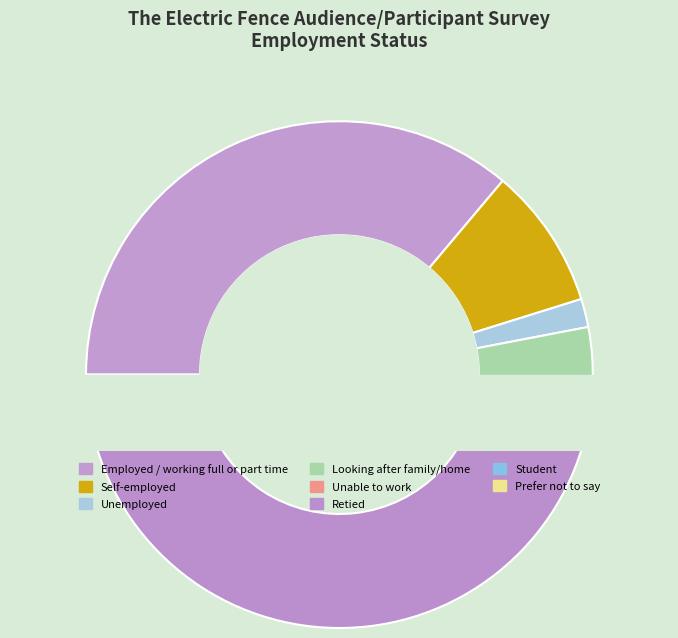

How many slices are in this pie chart?

8